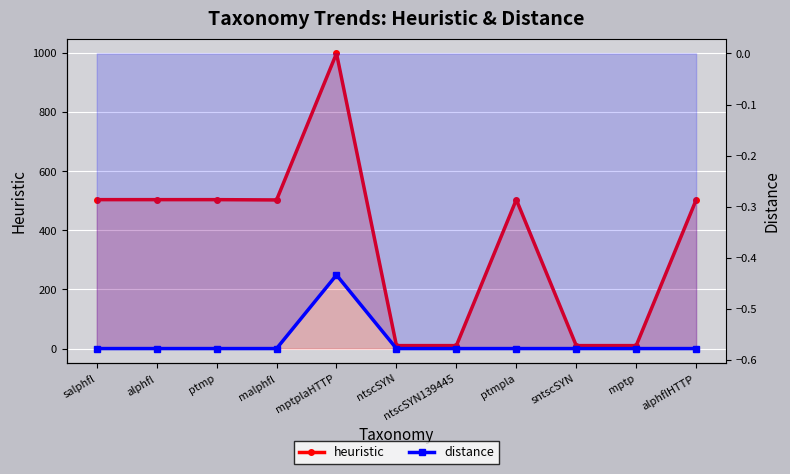

Which series changed the most between sntscSYN and alphflHTTP?

heuristic